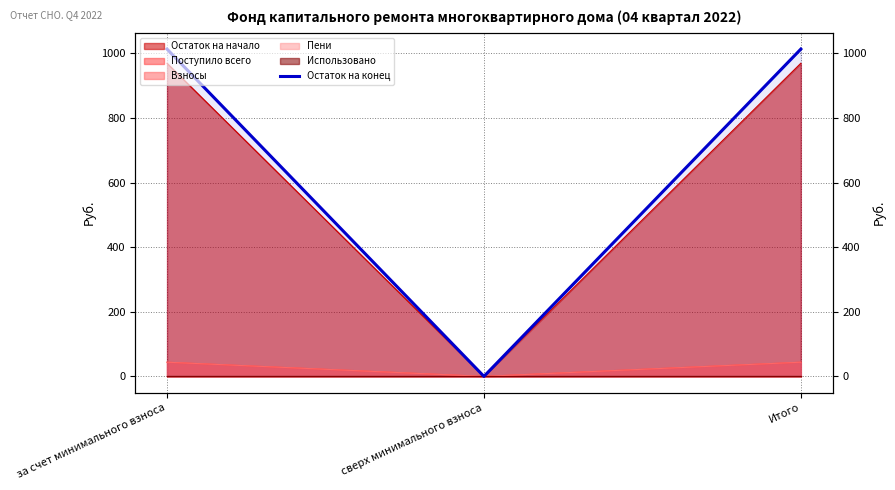

Reading left to right, what are all the values shown in this chart?

за счет минимального взноса=1013.1	сверх минимального взноса=0.0	Итого=1013.1